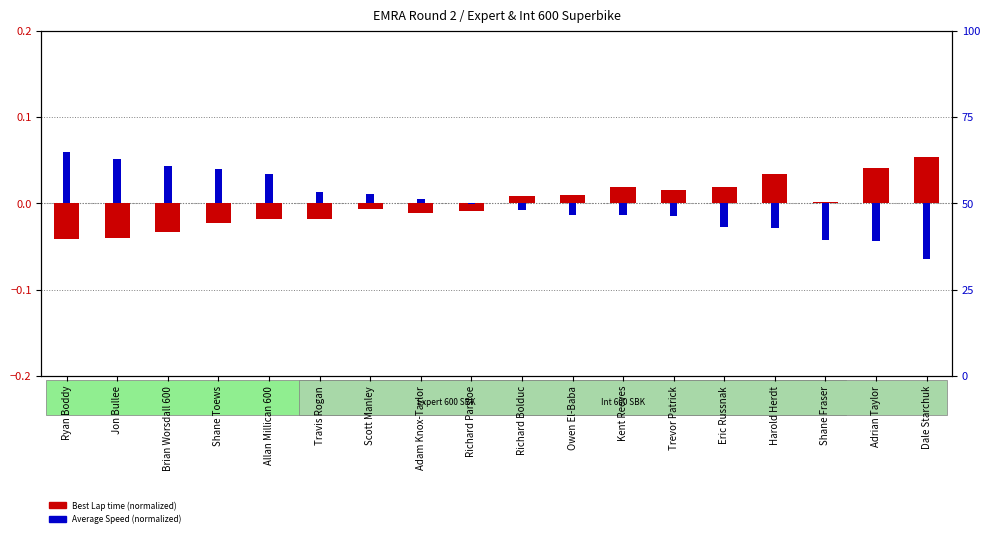

What is the difference between the Average Speed (normalized) values at Ryan Boddy and Harold Herdt?

0.1